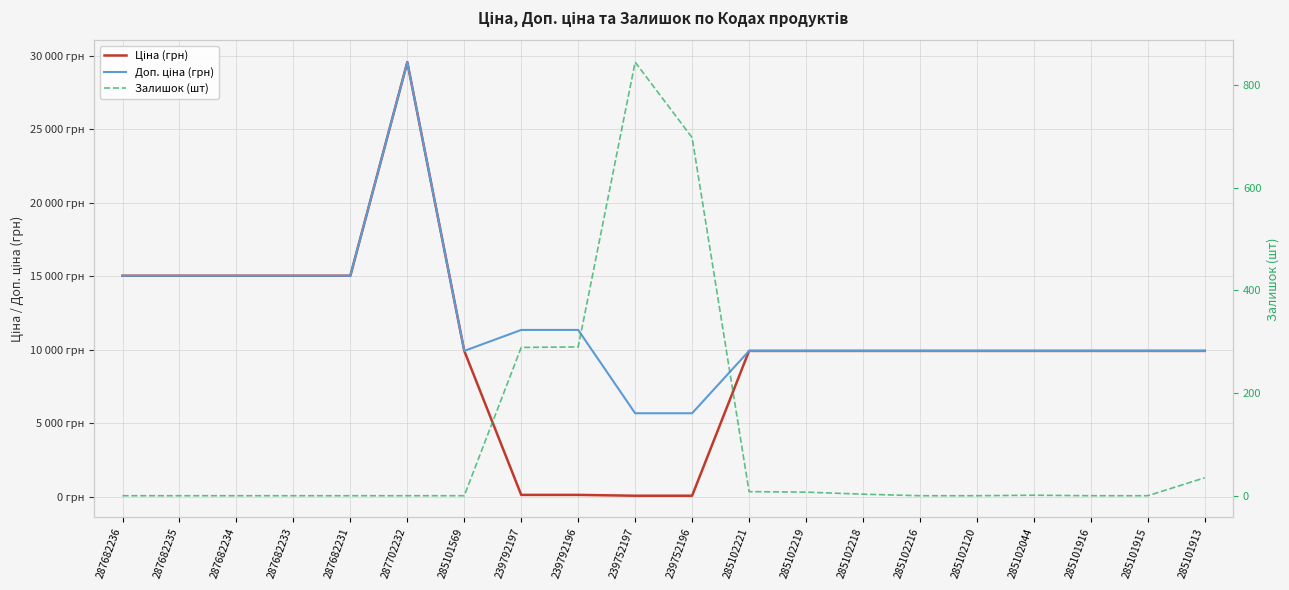

How many series are shown in this chart?

3